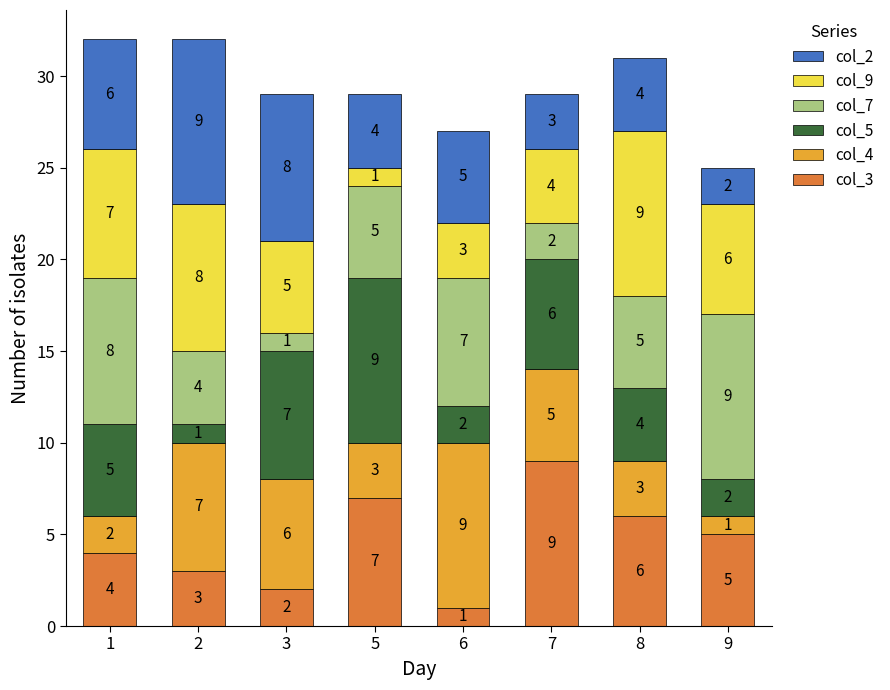

At which label does col_3 reach its minimum?

6